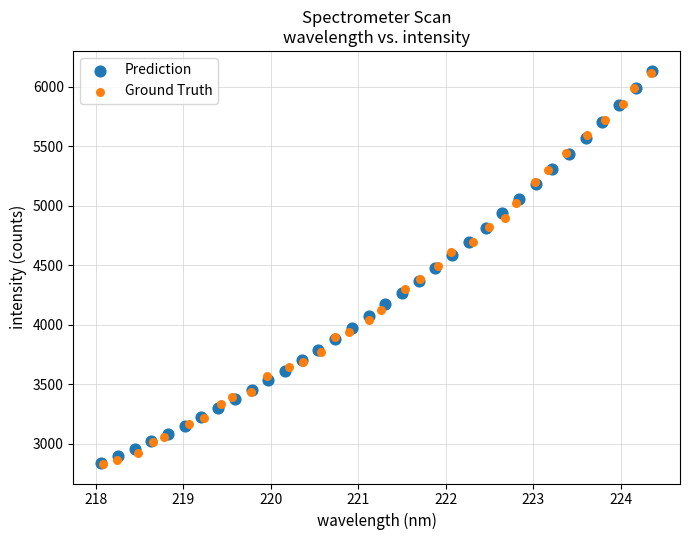

What are all the series names shown in the legend?

Prediction, Ground Truth